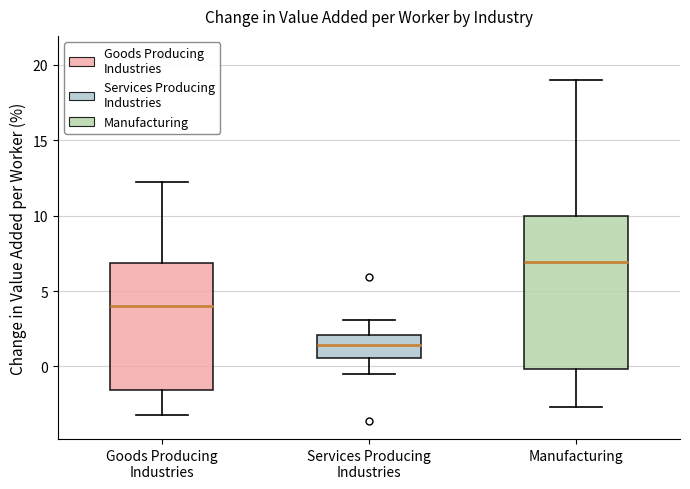

Which box is the tallest, from its lower edge to its upper edge?

Manufacturing